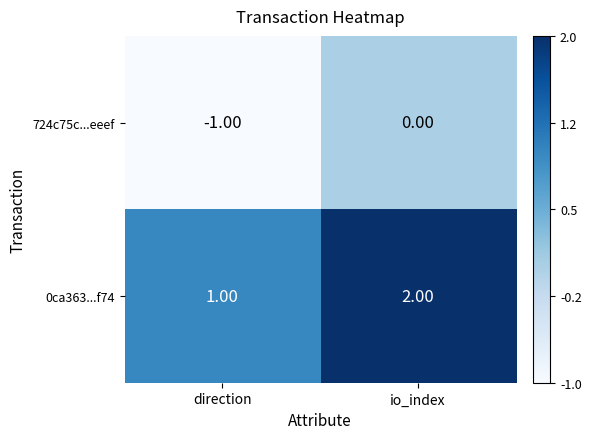

List the series in order of their peak value, lowest first.

724c75c...eeef, 0ca363...f74